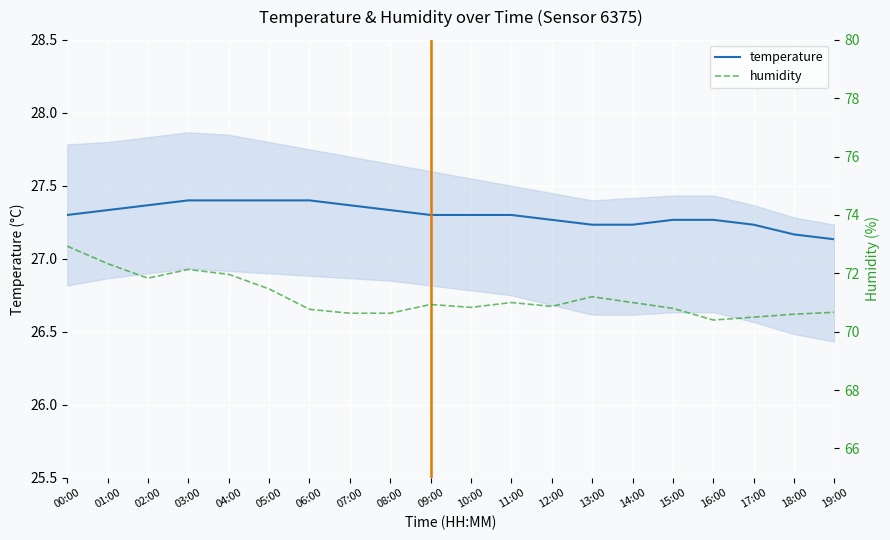

True or false: humidity has more than 2 points higher than both neighbors.

True